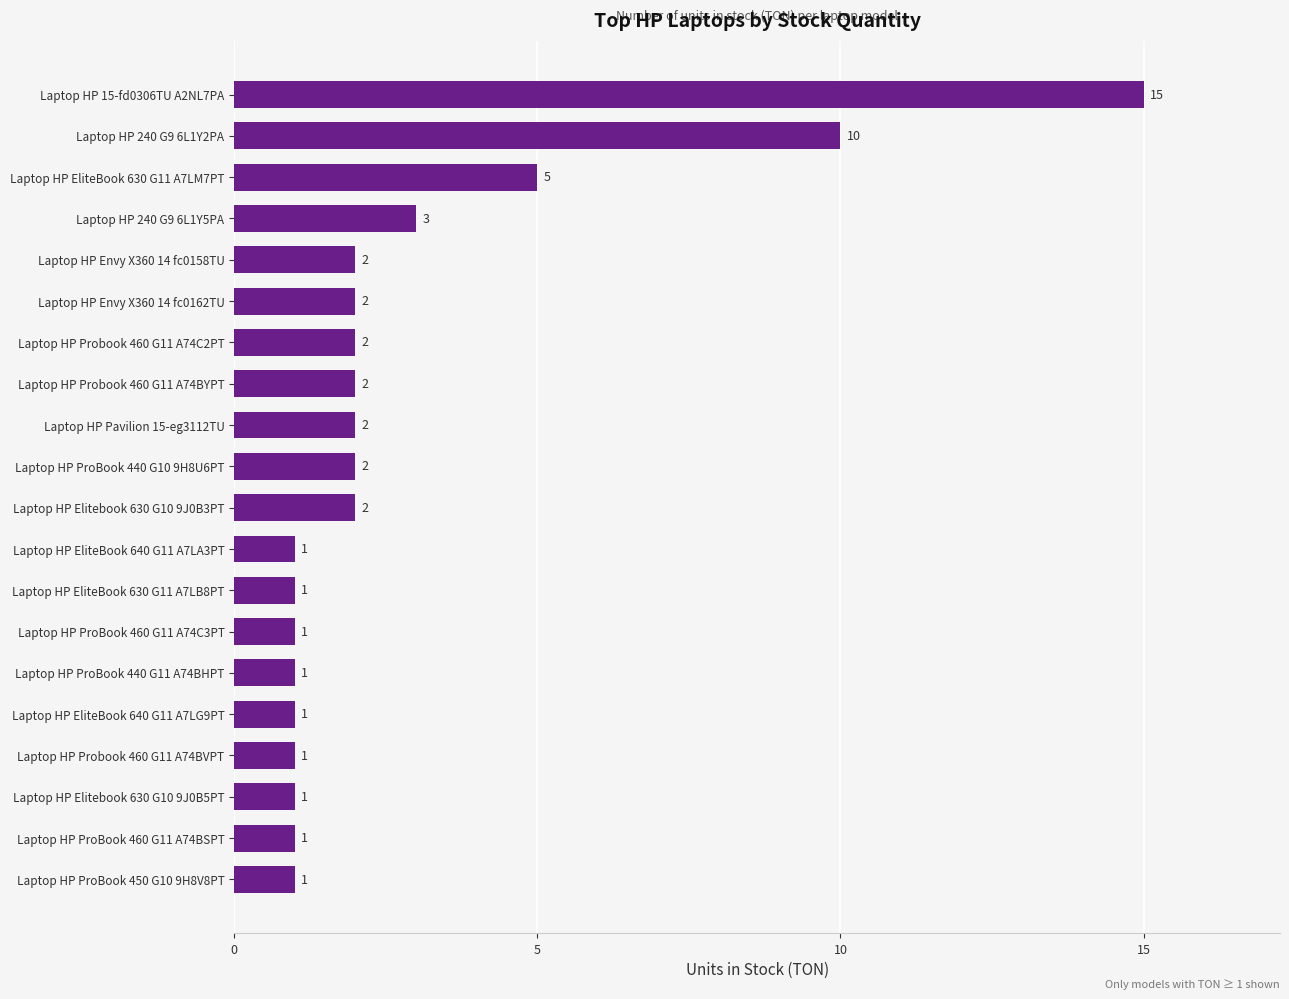

Which label corresponds to the largest value in the chart?

Laptop HP 15-fd0306TU A2NL7PA